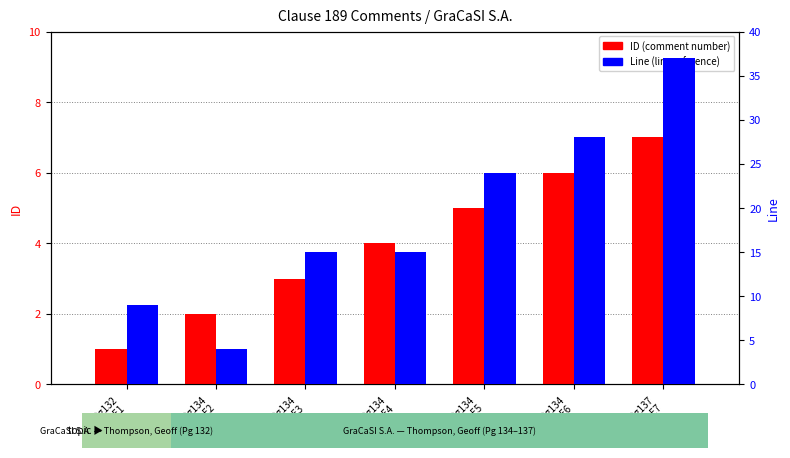

How many bars are there in each group?

2